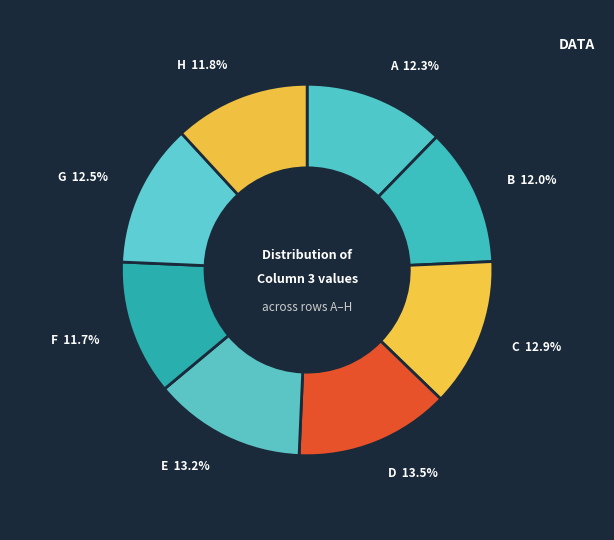

Is there any slice that represents more than half of the pie?

No